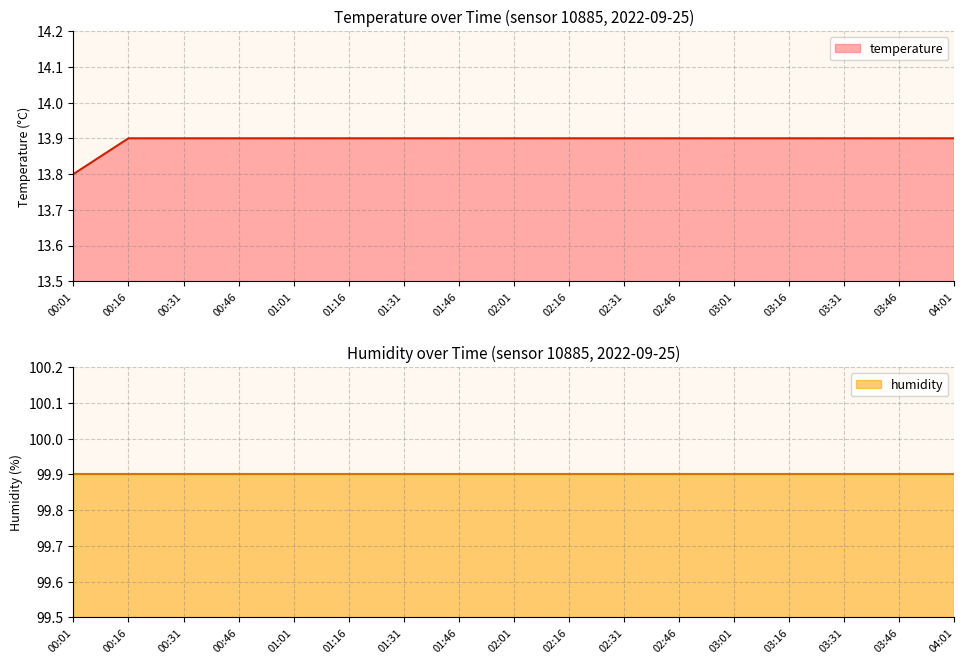

How many values are between 13 and 14?

17